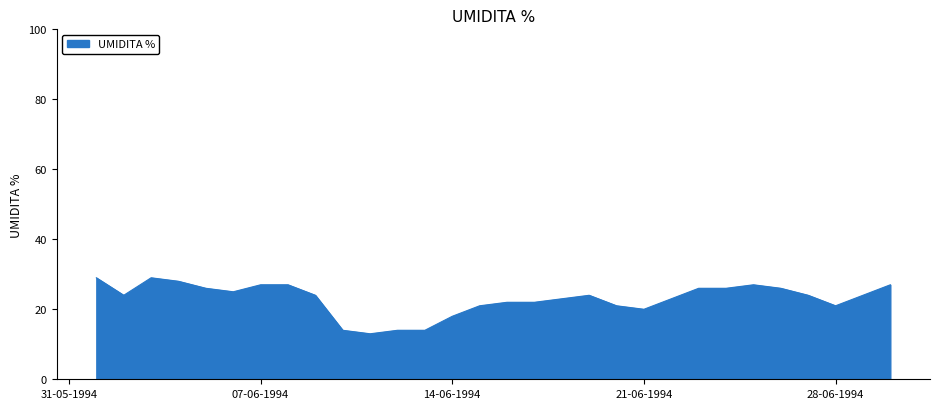

What is the minimum value shown in the chart?

13